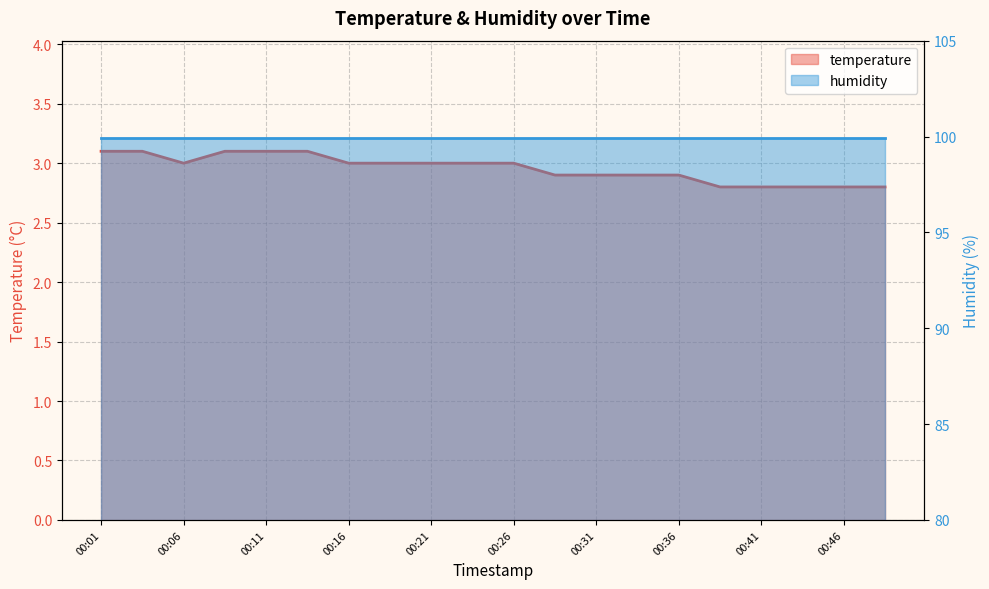

At which label does the data first exceed 3?

00:01